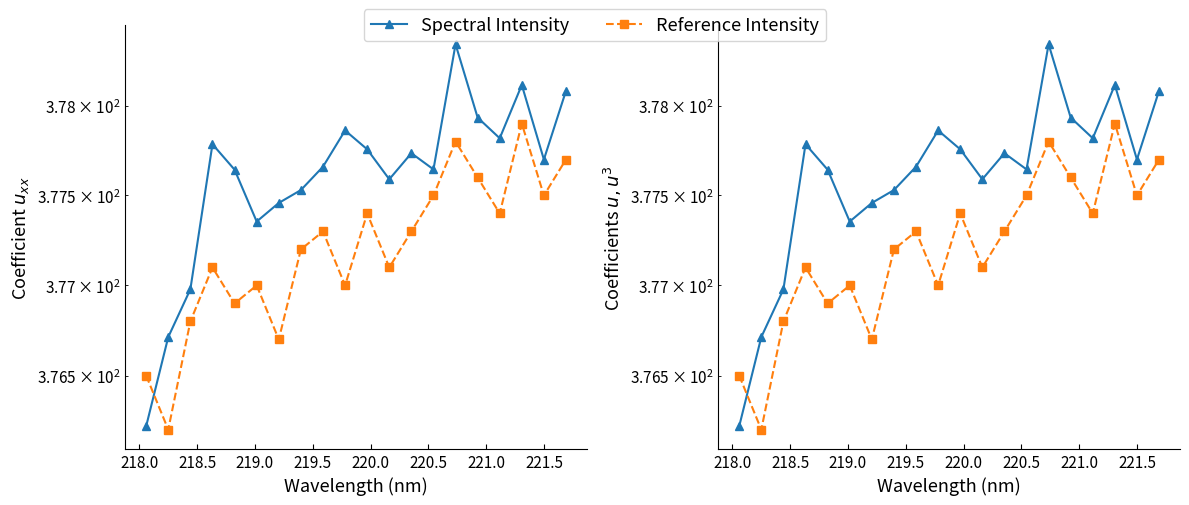

How many values in the Spectral Intensity series exceed 377?

17